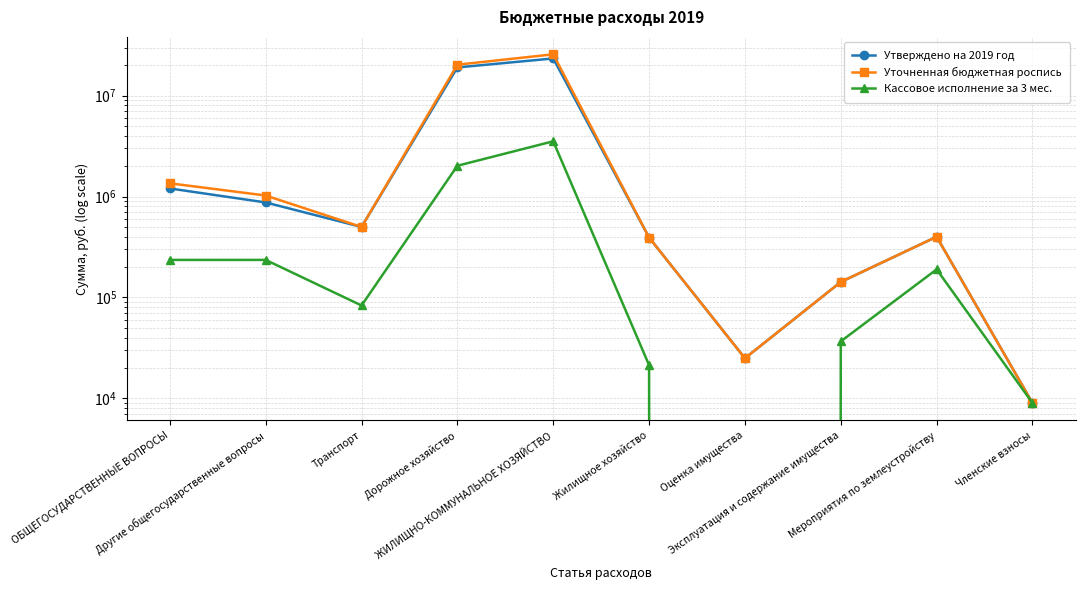

What is the label of the 10th point from the left?

Членские взносы